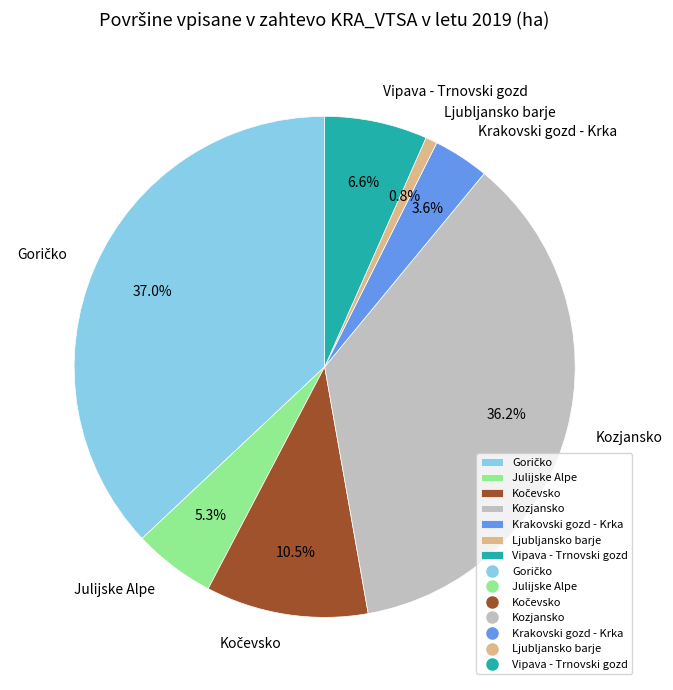

What percentage is the Krakovski gozd - Krka slice, to the nearest percent?

4%